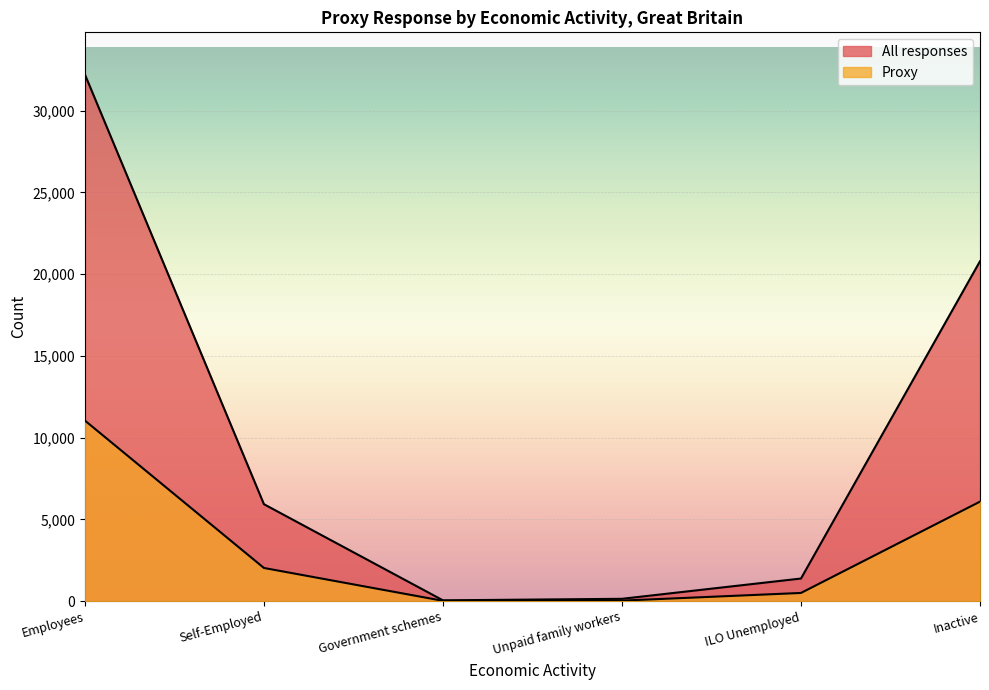

Which series changed the most between Self-Employed and ILO Unemployed?

All responses